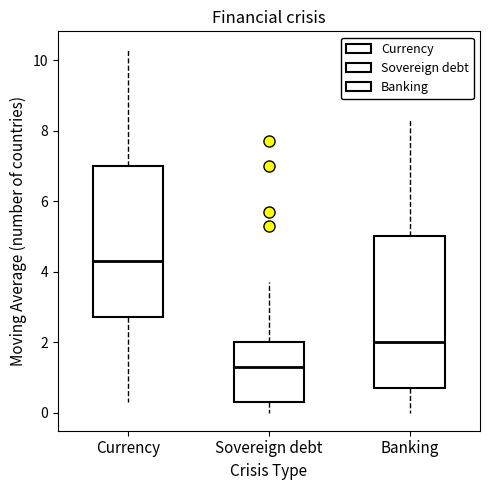

Where does the lower whisker of the box for Sovereign debt end on the y-axis? The values are not printed on the chart, so give them approximately, as read against the axis.

0.0